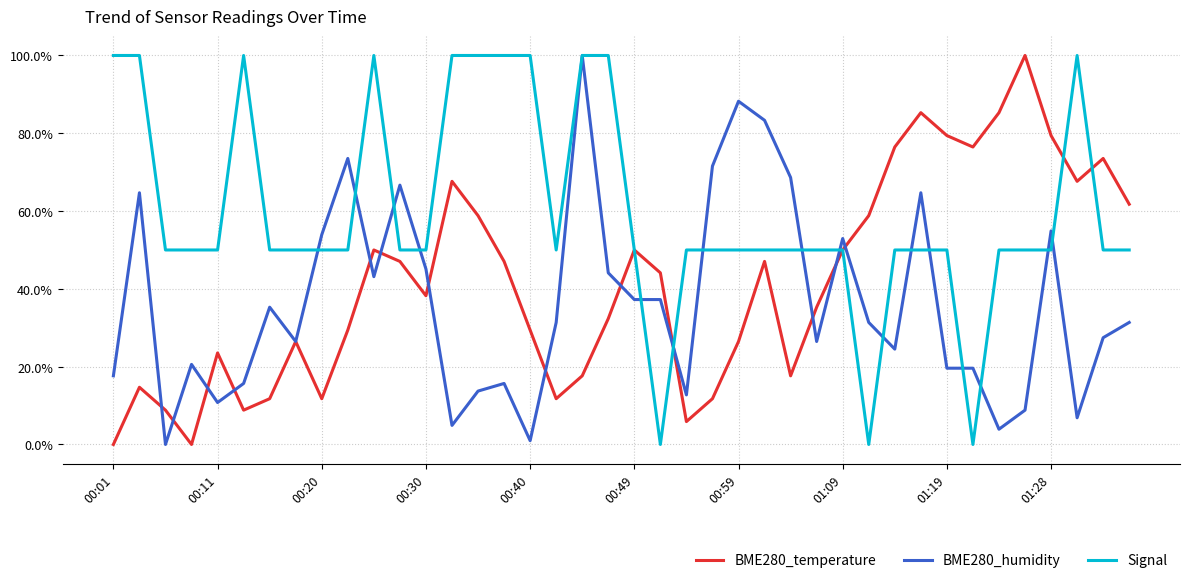

After their last crossing, which series has the higher values: BME280_humidity or Signal?

Signal